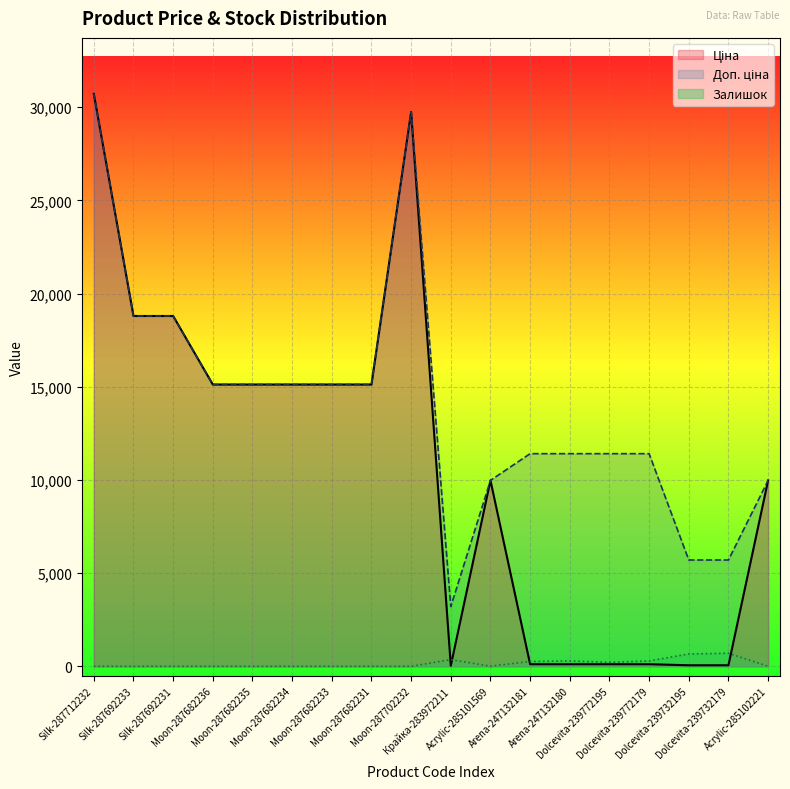

At how many categories does at least one series exceed 11925?

9